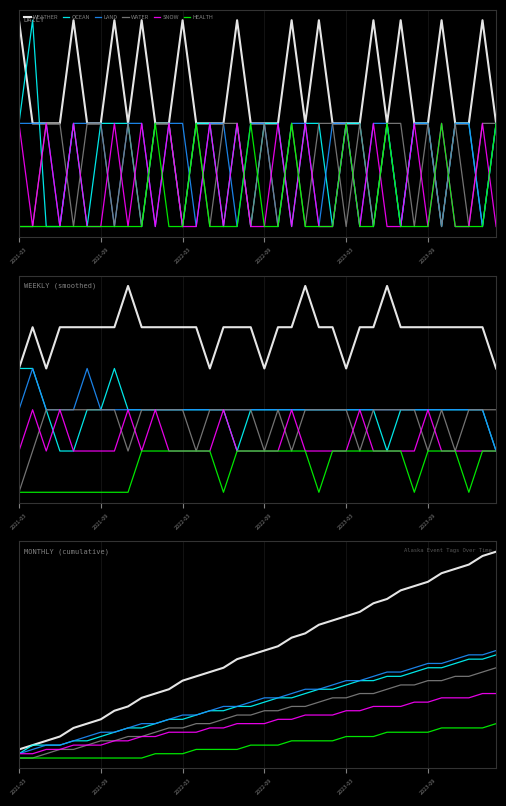

True or false: WATER and LAND intersect in this chart.

False